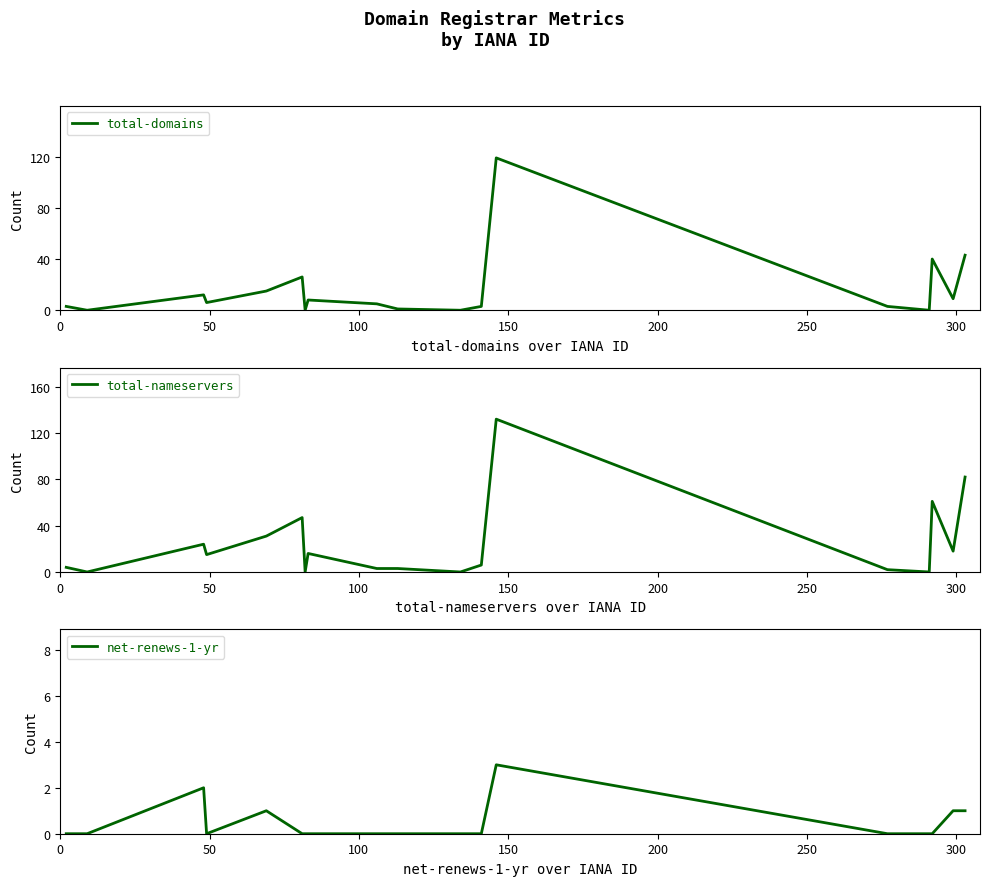

What is the greatest value displayed?

132